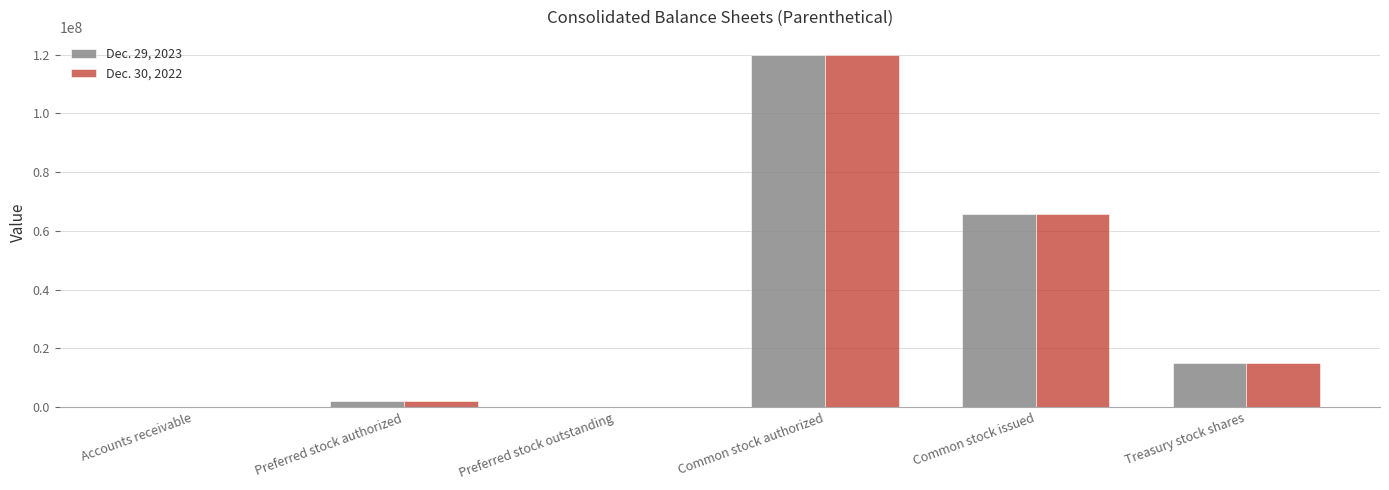

What is the maximum value shown in the chart?

120000000